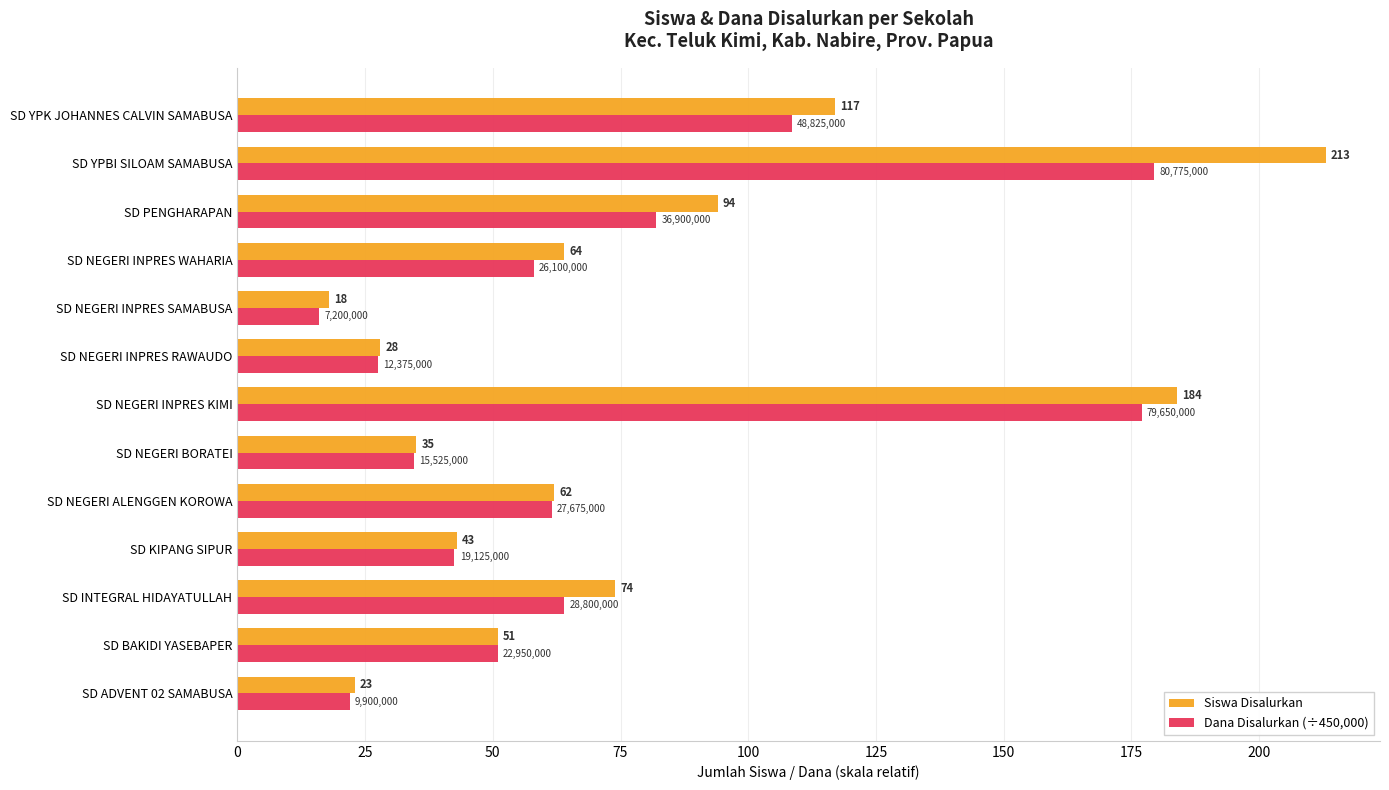

What is the greatest value displayed?

213.0